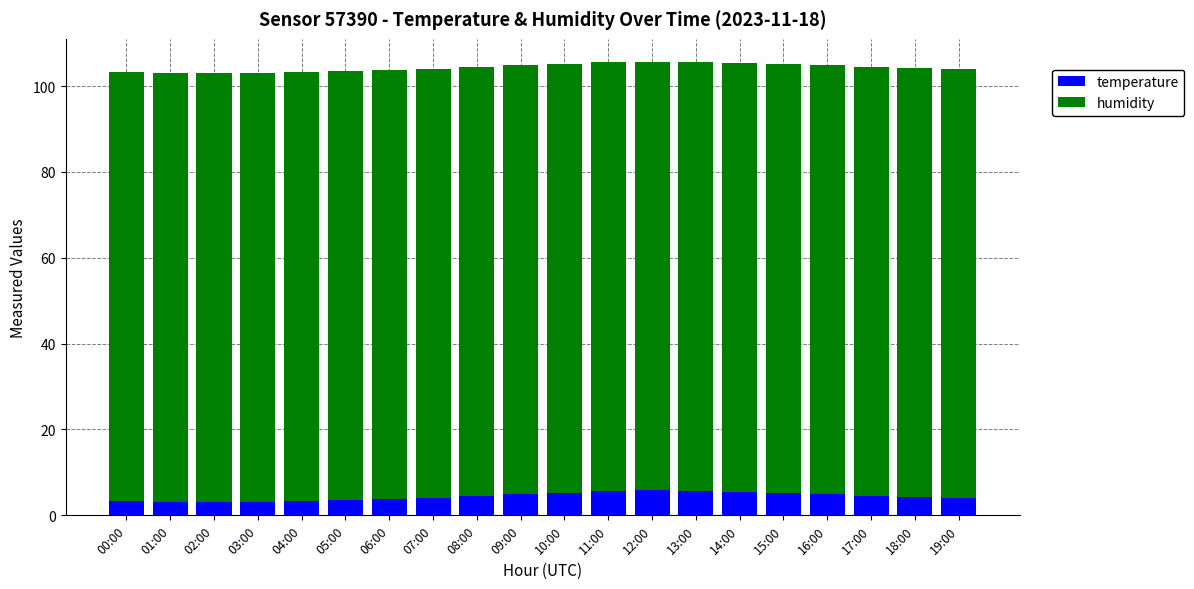

What is the difference between the second highest and minimum values in the temperature series?

2.6